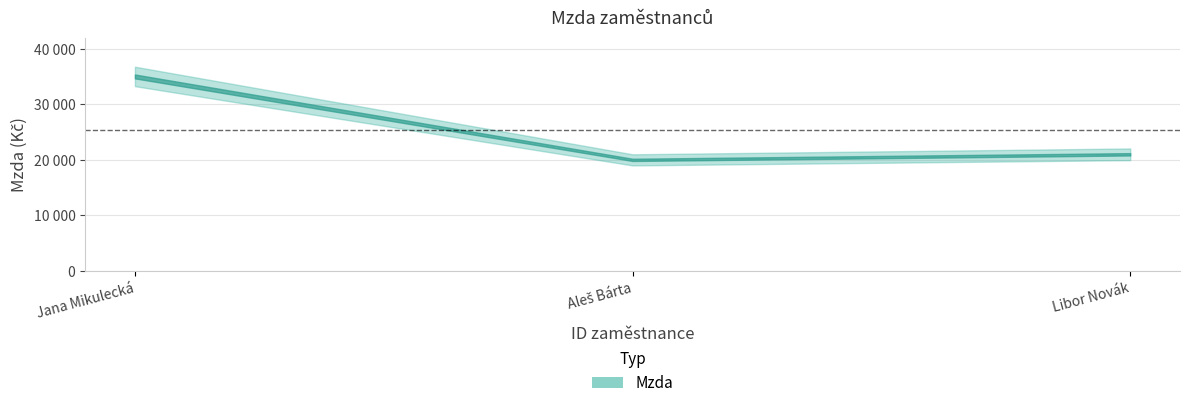

Approximately how many times larger is the value at 3 compared to 1?

0.6